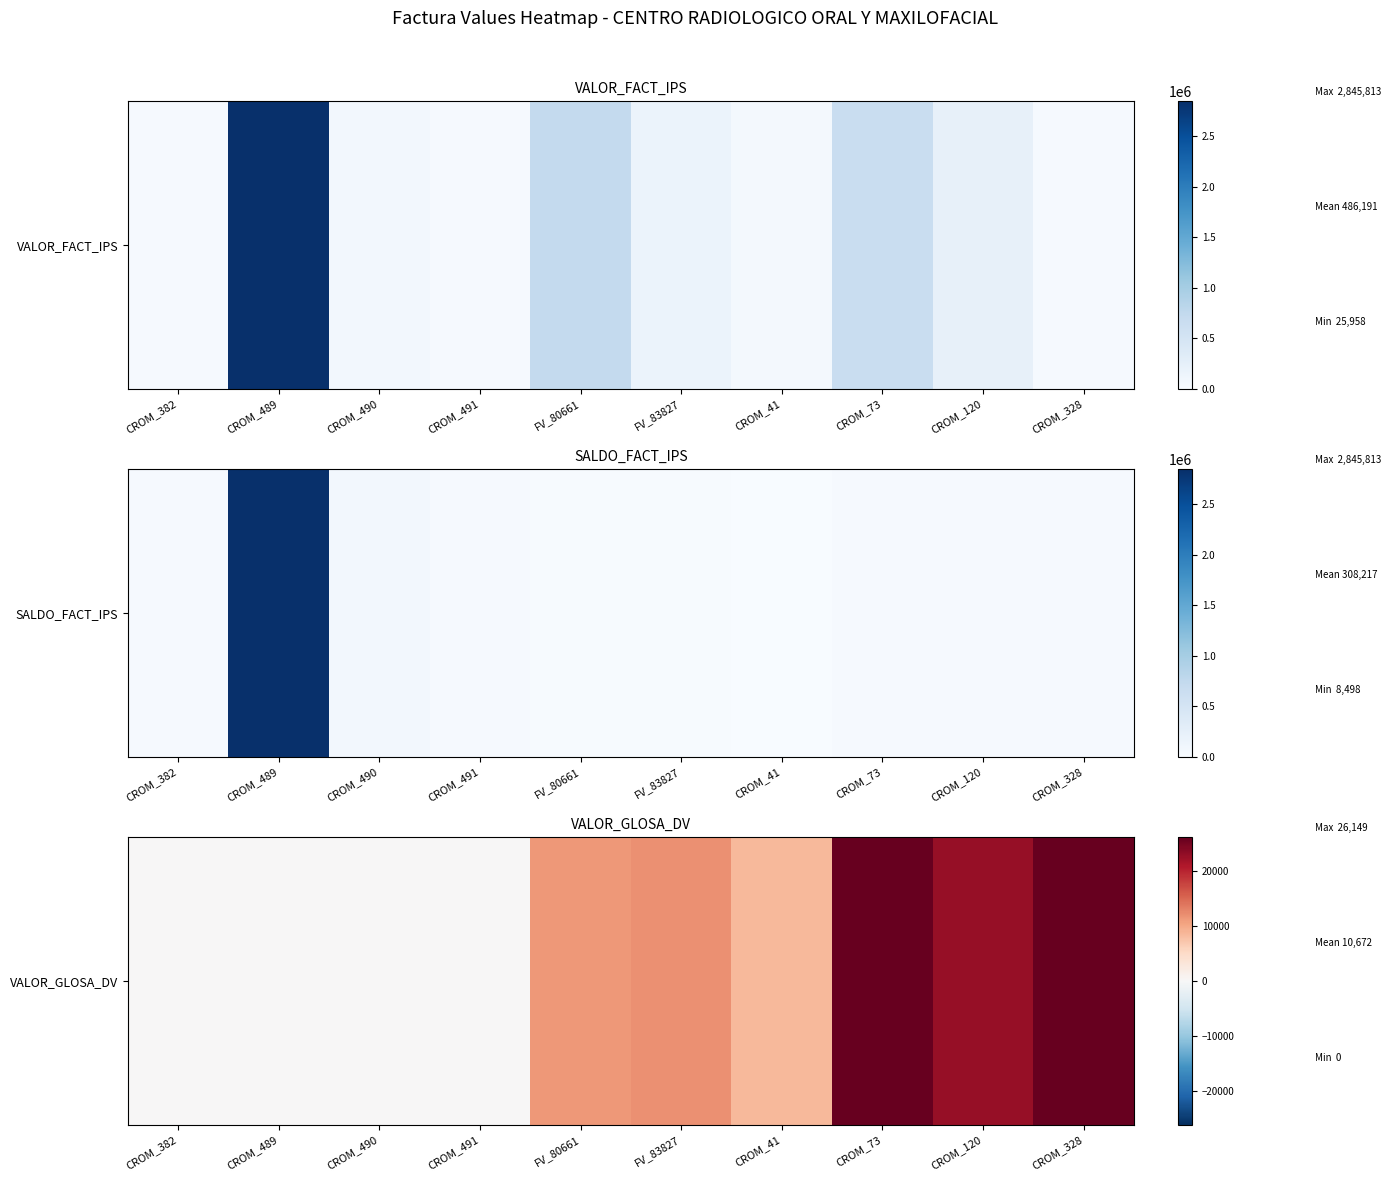

How many data points does each series have?

10